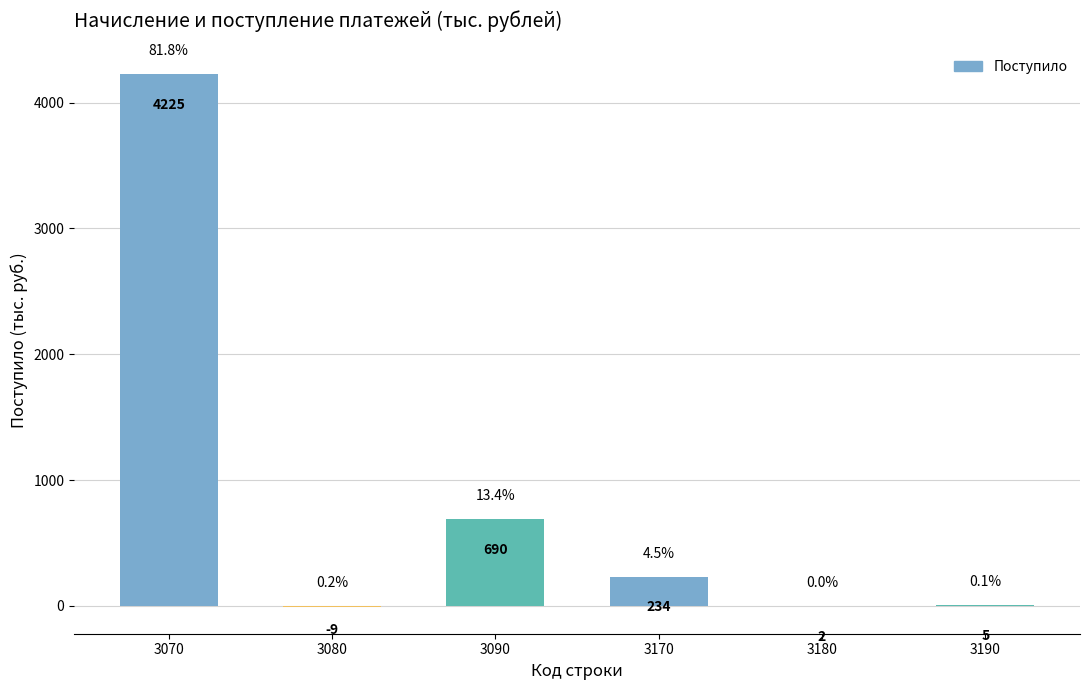

Is it true that the value at 3170 is 86?

False